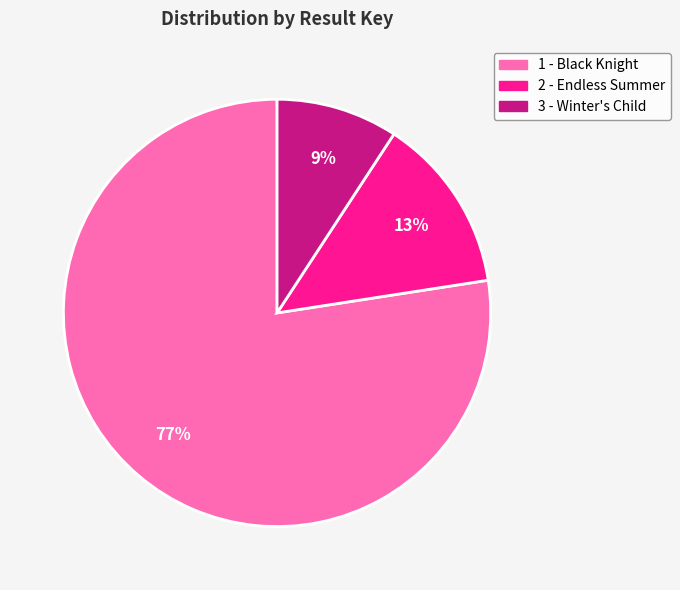

Rank the categories by value from lowest to highest.

3 - Winter's Child, 2 - Endless Summer, 1 - Black Knight